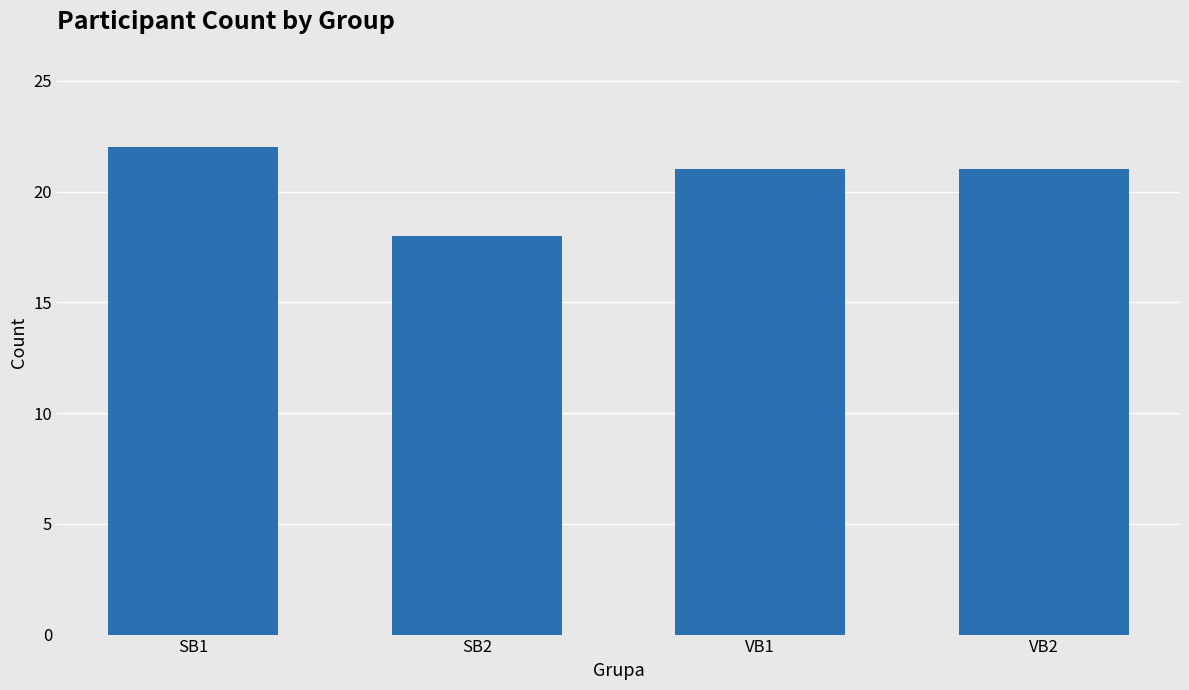

At which label does the data first exceed 21?

SB1